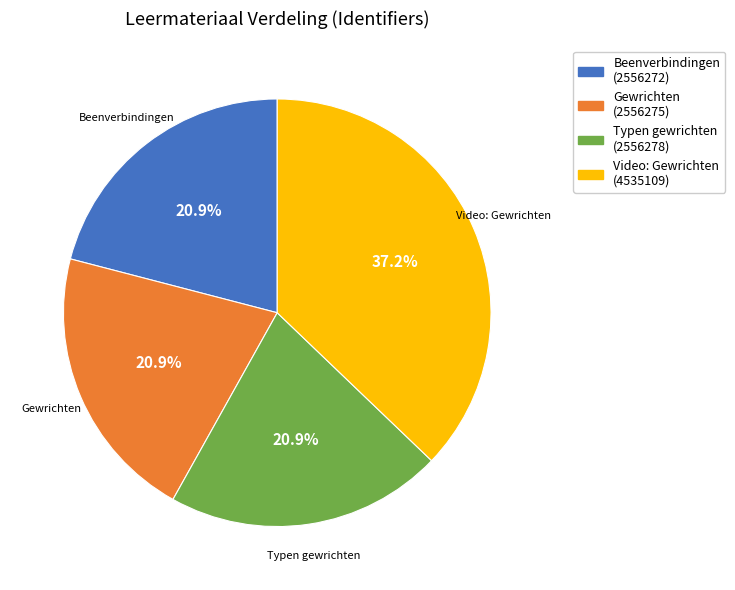

What is the largest slice in the pie chart?

Video: Gewrichten